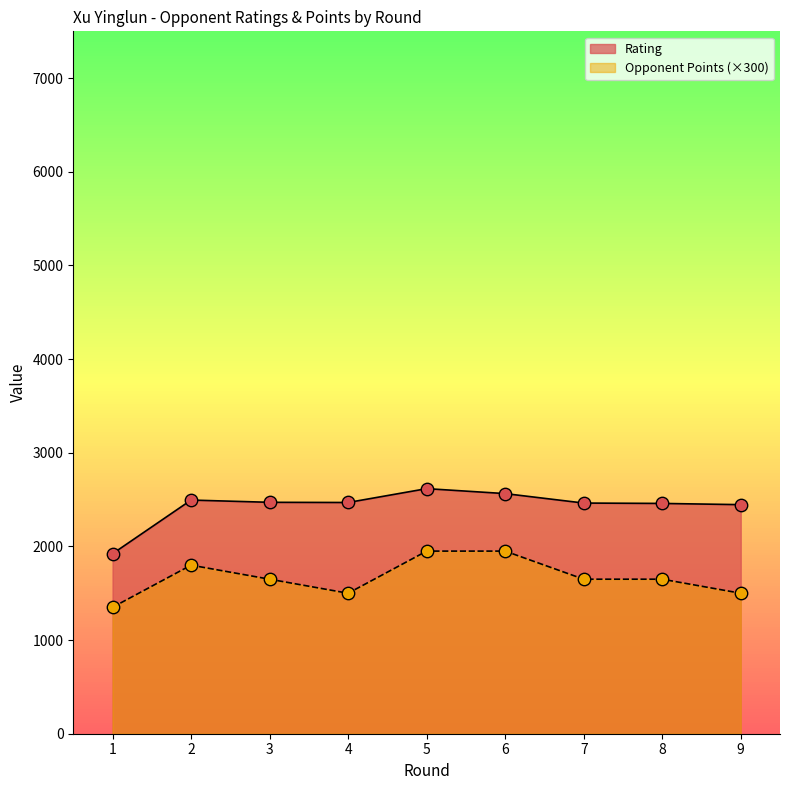

Is the value of Rating at 3 greater than the value of Opponent Points at 3?

Yes